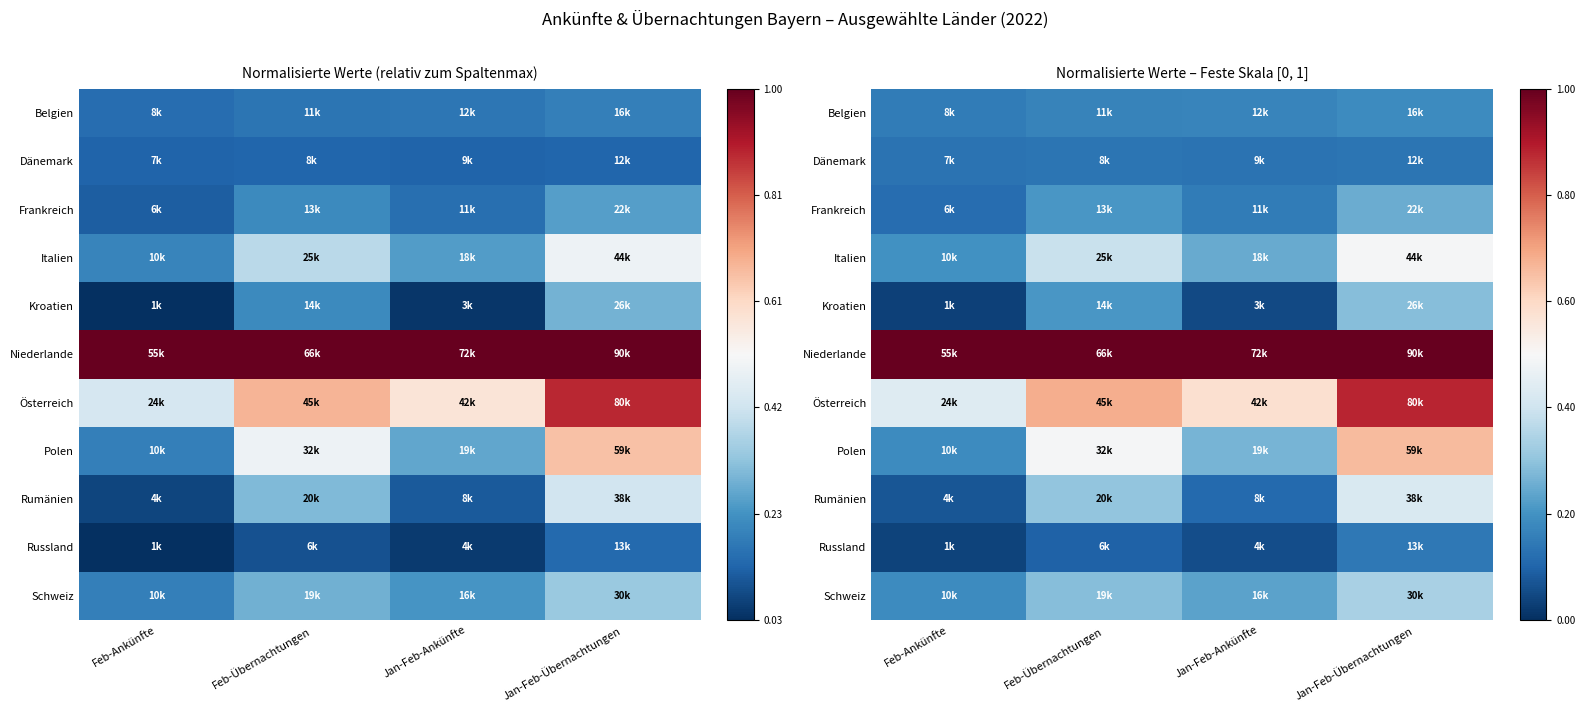

How many Kroatien values are between 0 and 1?

4